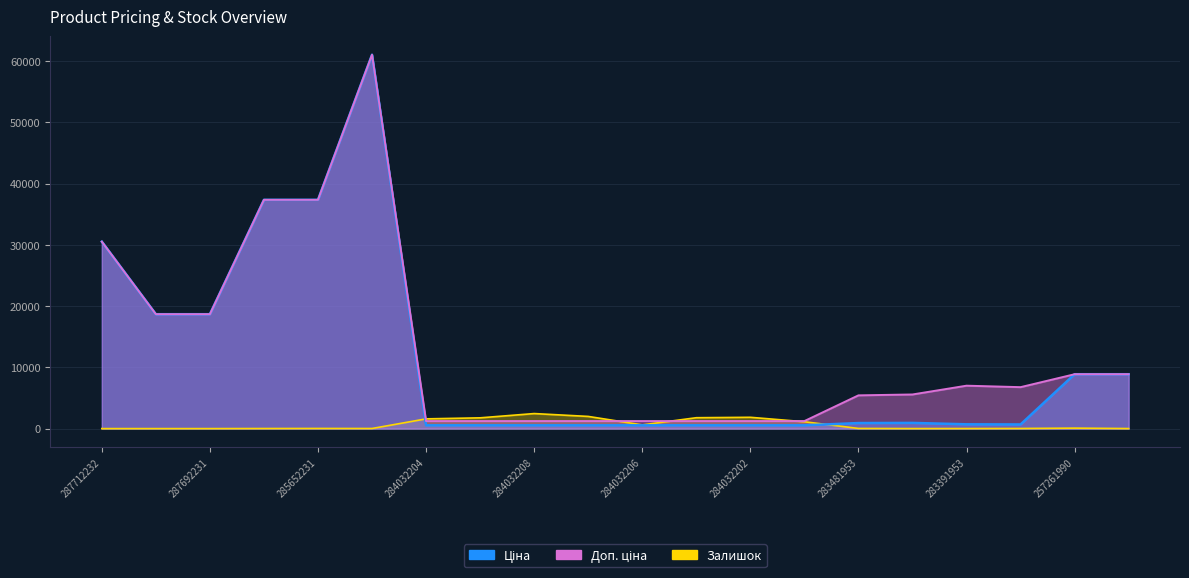

Reading right to left, list all the values displayed in this chart.

Ціна: 257261989=8874.6	257261990=8874.6	283361953=676.4	283391953=700.4	283451953=928.3	283481953=904.3	284032201=535.4	284032202=535.4	284032205=535.4	284032206=535.4	284032207=535.4	284032208=535.4	284032203=535.4	284032204=535.4	285672232=61024.7	285652231=37343.0	285652233=37343.0	287692231=18671.5	287692233=18671.5	287712232=30512.3
Доп. ціна: 257261989=8874.6	257261990=8874.6	283361953=6764.4	283391953=7004.3	283451953=5569.9	283481953=5425.9	284032201=1227.2	284032202=1227.2	284032205=1227.2	284032206=1227.2	284032207=1227.2	284032208=1227.2	284032203=1227.2	284032204=1227.2	285672232=61024.7	285652231=37343.0	285652233=37343.0	287692231=18671.5	287692233=18671.5	287712232=30512.3
Залишок: 257261989=6.0	257261990=75.0	283361953=19.0	283391953=8.0	283451953=2.0	283481953=24.0	284032201=1118.0	284032202=1843.0	284032205=1775.0	284032206=605.0	284032207=1986.0	284032208=2453.0	284032203=1756.0	284032204=1588.0	285672232=15.0	285652231=22.0	285652233=12.0	287692231=0.0	287692233=0.0	287712232=0.0